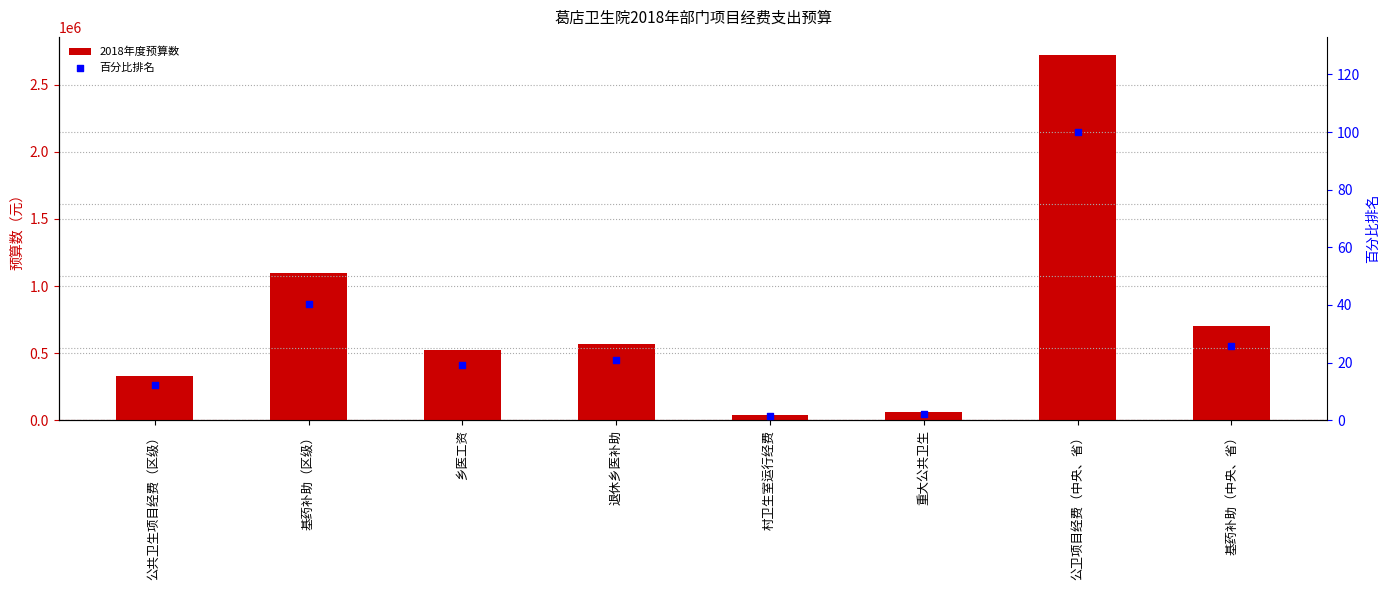

What is the total value across all series at 乡医工资?

522019.2